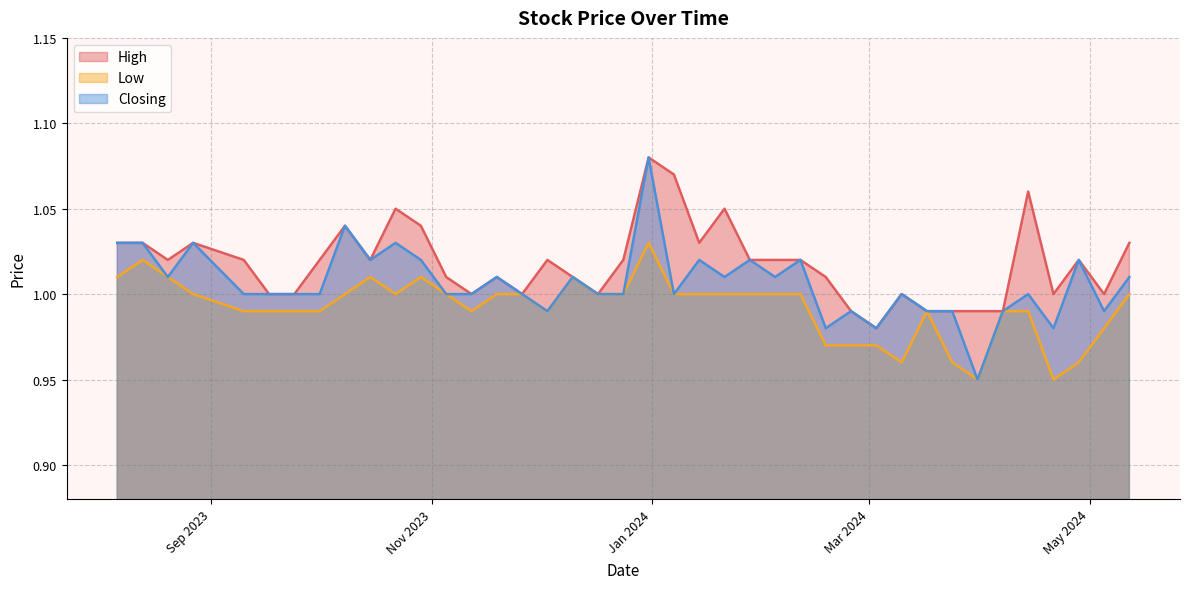

How many High values are between 1 and 2?

34